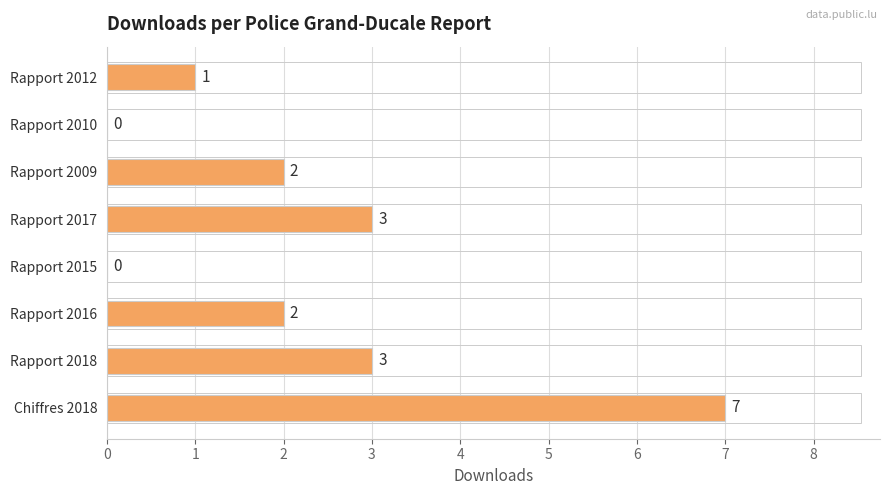

What is the sum of the values at Rapport 2010 and Chiffres 2018?

7